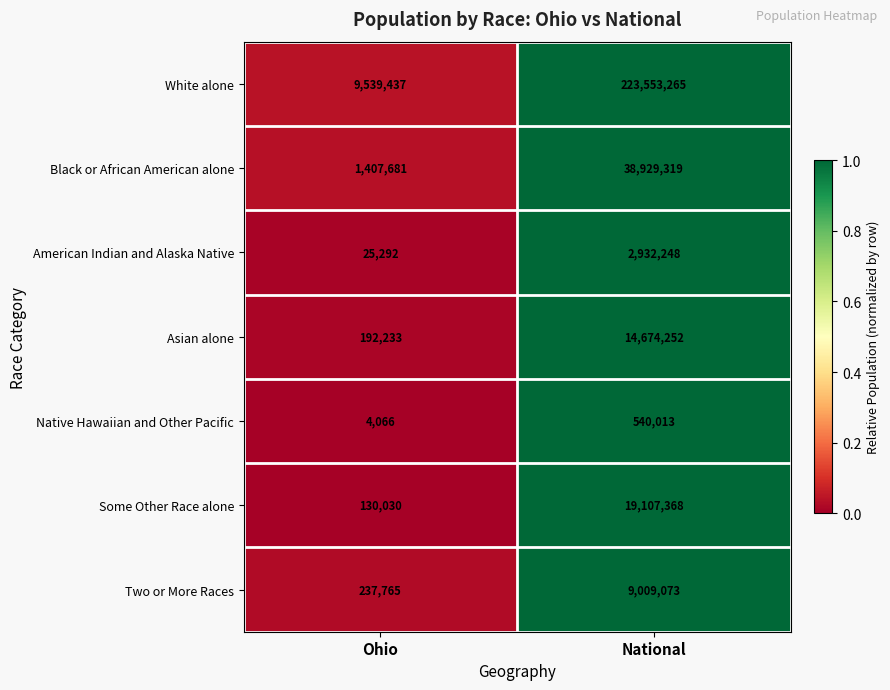

The value of Some Other Race alone at National is 19107368. True or false?

True